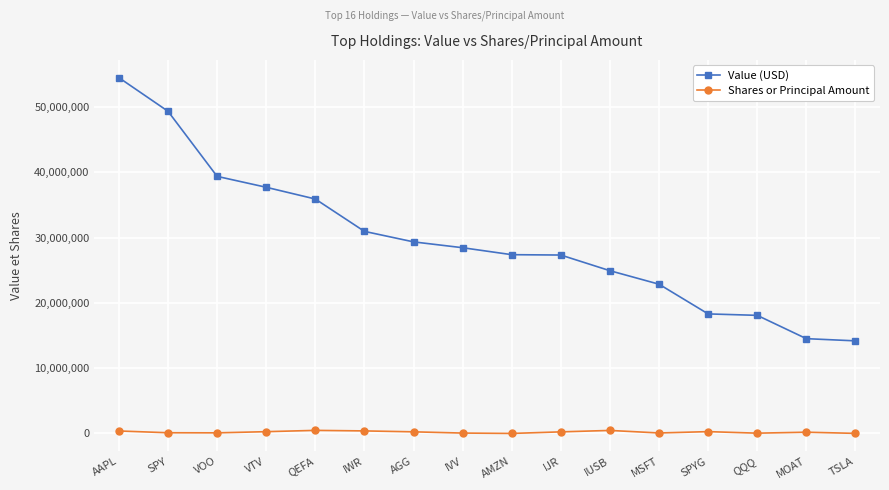

Which series has the widest spread of values?

Value (USD)